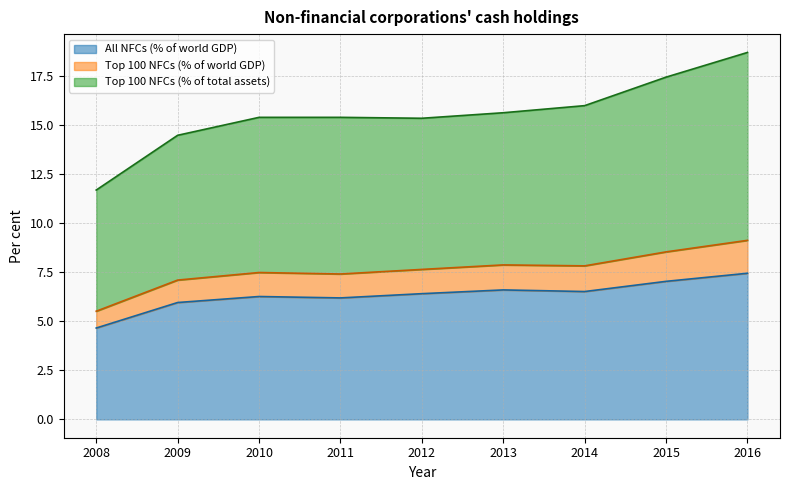

What is the spread (max minus min) of values at 2012?

8.9